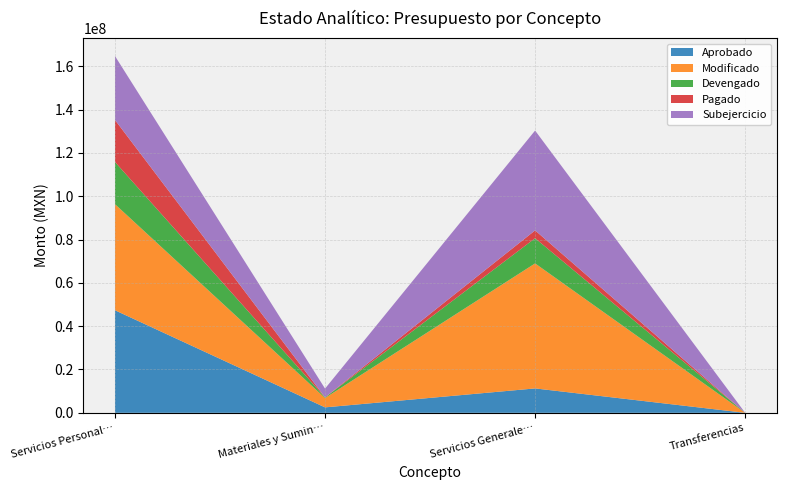

Reading right to left, extract all data points from this chart.

Aprobado: Transferencias=0.0	Servicios Generales=11264751.2	Materiales y Suministros=2516000.0	Servicios Personales=47342217.9
Modificado: Transferencias=0.0	Servicios Generales=57710027.1	Materiales y Suministros=4320772.3	Servicios Personales=48976629.3
Devengado: Transferencias=0.0	Servicios Generales=11626879.6	Materiales y Suministros=276638.0	Servicios Personales=19476481.8
Pagado: Transferencias=0.0	Servicios Generales=3613089.0	Materiales y Suministros=33244.9	Servicios Personales=19400917.2
Subejercicio: Transferencias=0.0	Servicios Generales=46083147.5	Materiales y Suministros=4044134.2	Servicios Personales=29500147.5